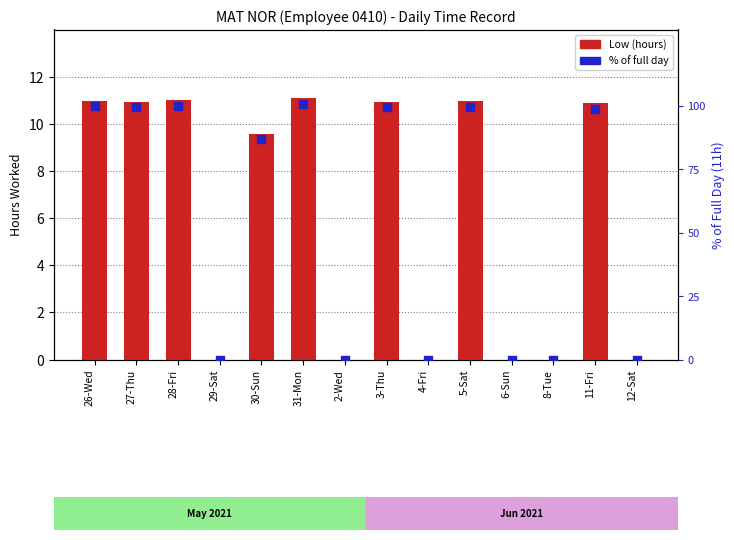

Which series has the widest spread of Y values?

% of full day